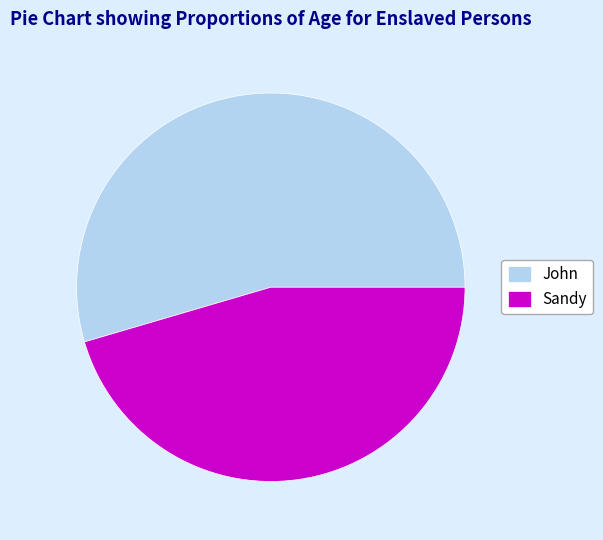

What is the smallest slice in the pie chart?

Sandy